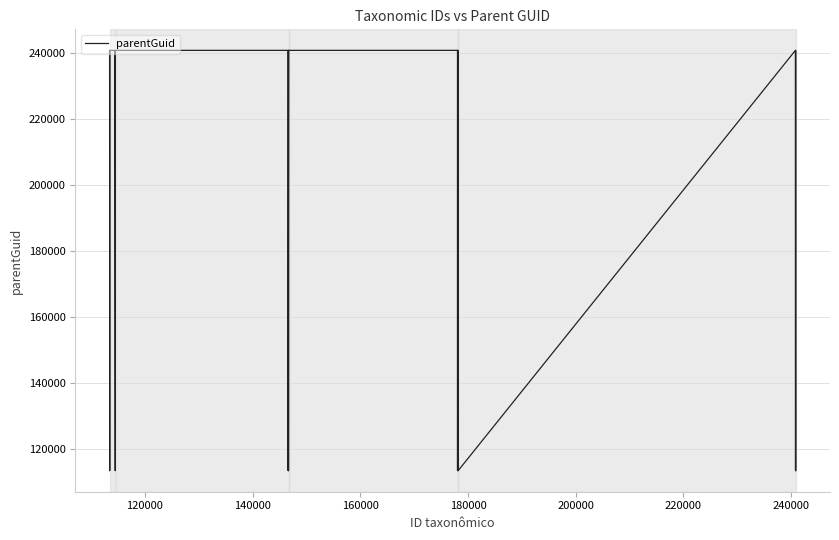

True or false: the data has more than 0 interior local peaks.

True